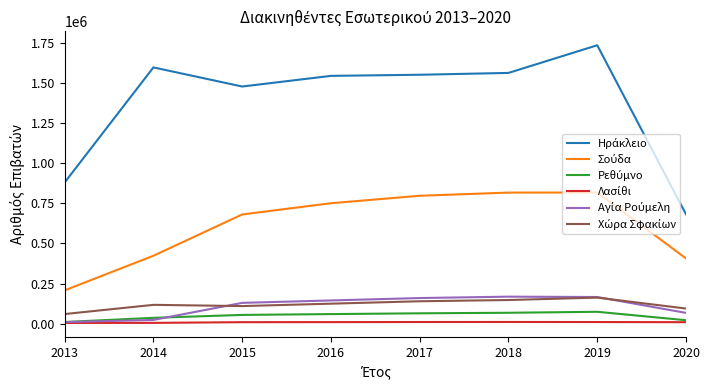

In Ηράκλειο, how many points are lower than both neighbors (excluding endpoints)?

1